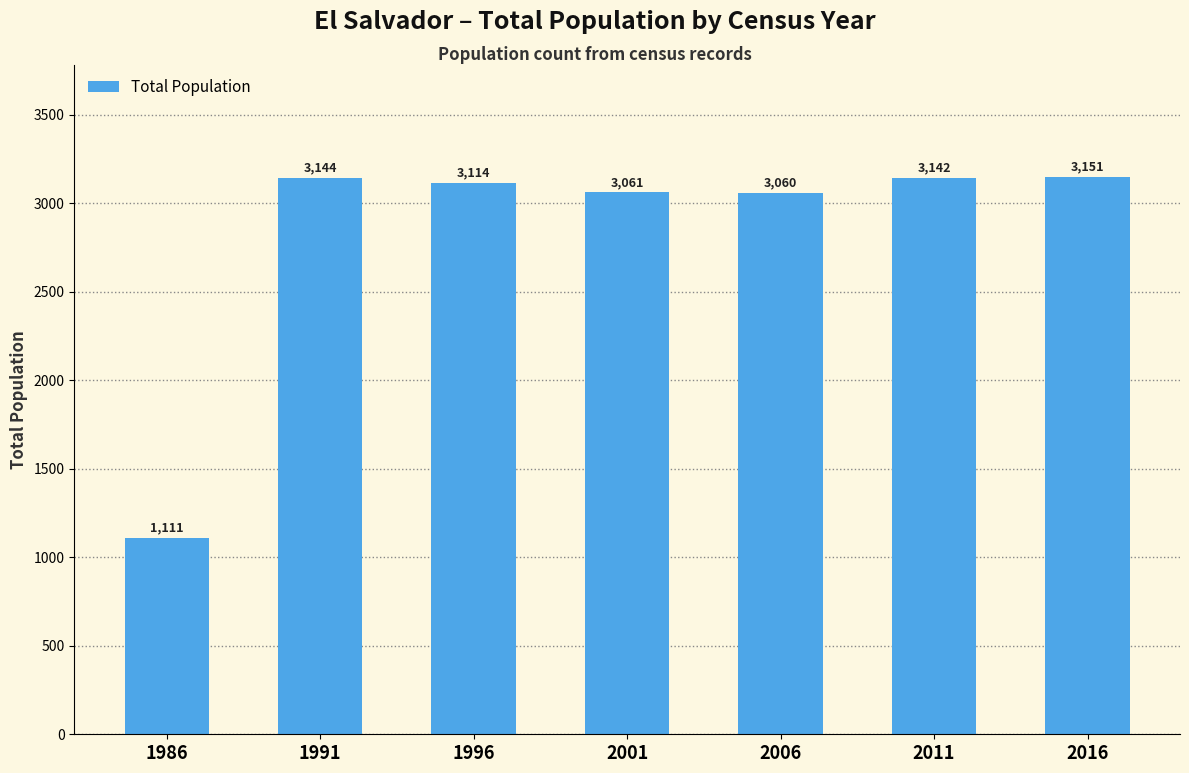

What is the greatest value displayed?

3151